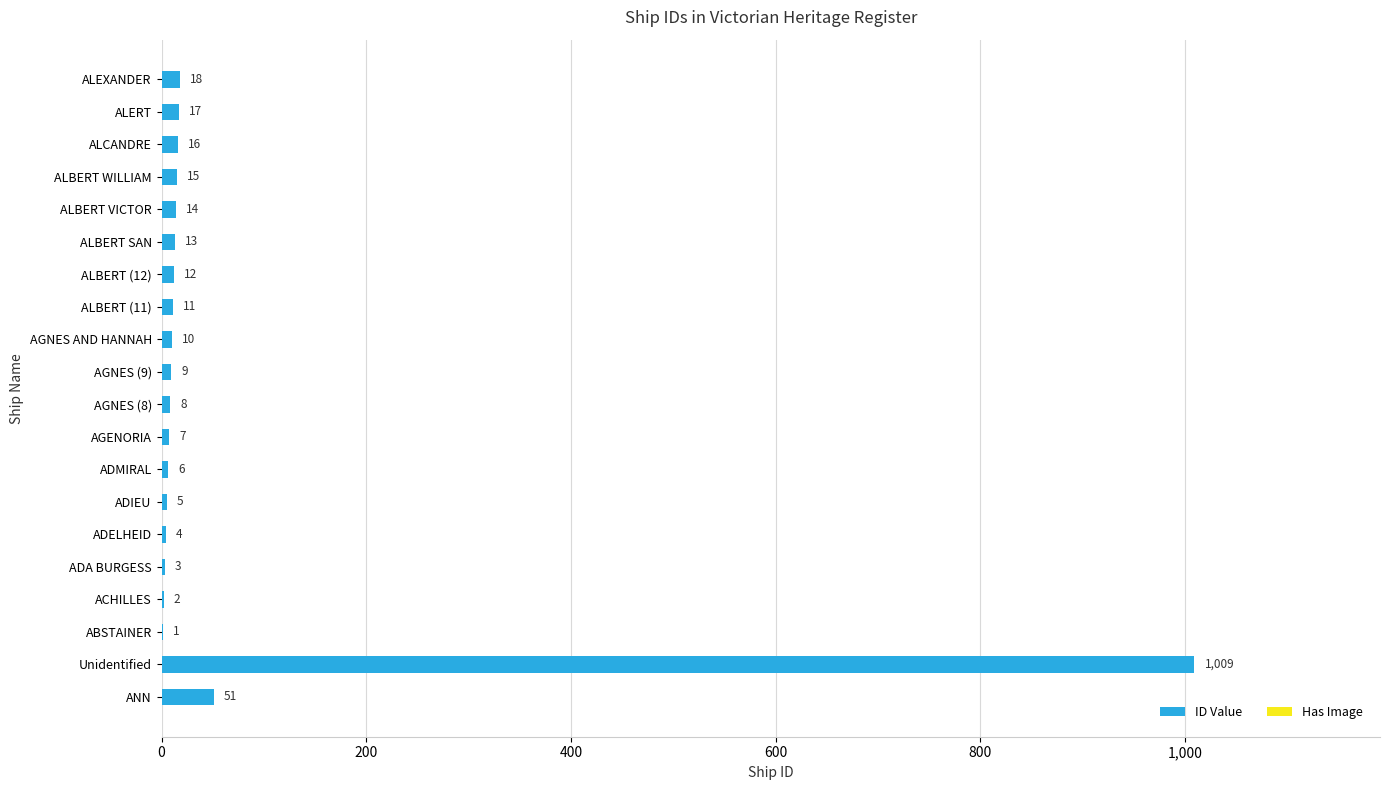

How many data points in ID Value are less than 11?

10